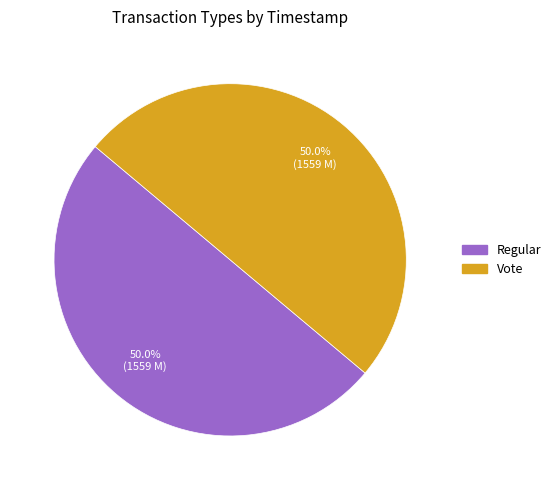

How many segments does this pie chart have?

2